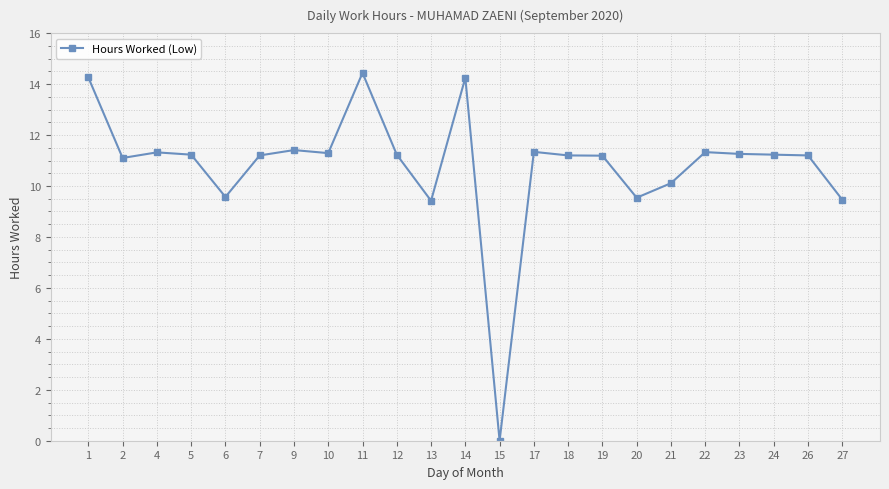

What value does the data have at 23?

11.3